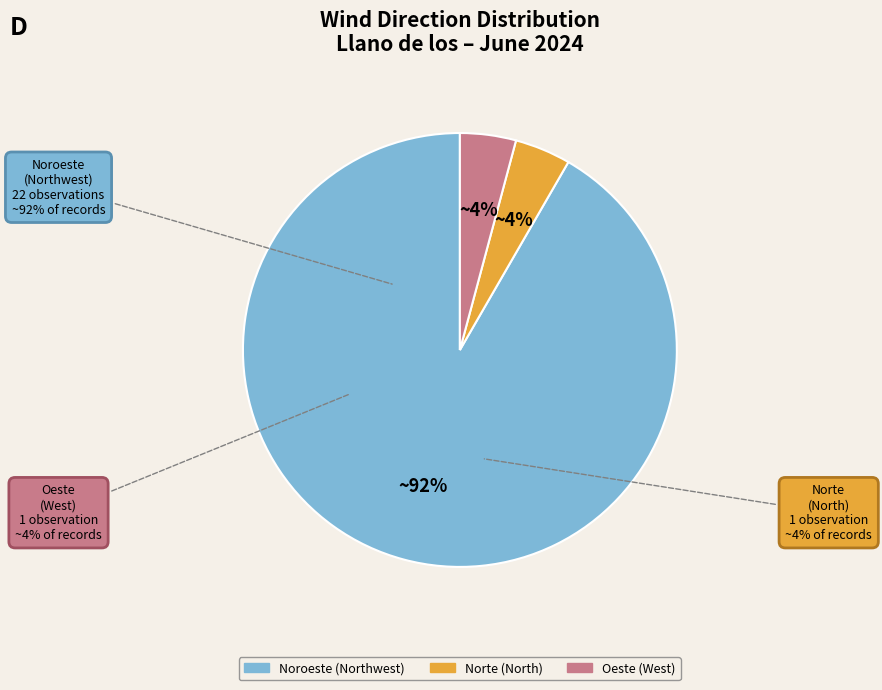

What is the largest slice in the pie chart?

Noroeste